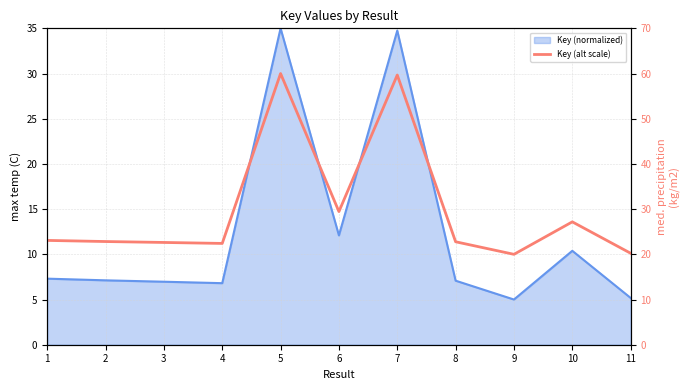

What is the sum of the values at 2 and 8?

45.6